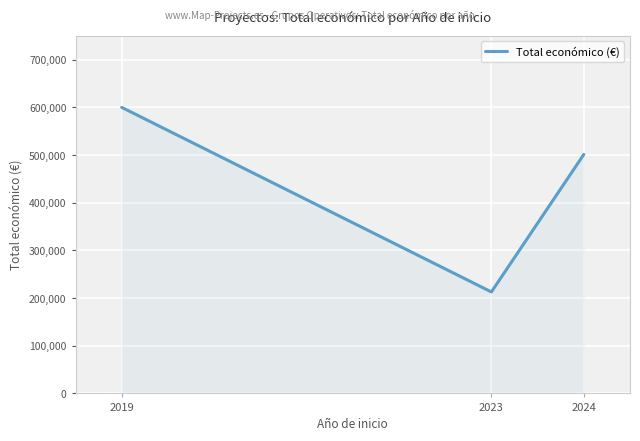

Which has a higher value, 2019 or 2024?

2019